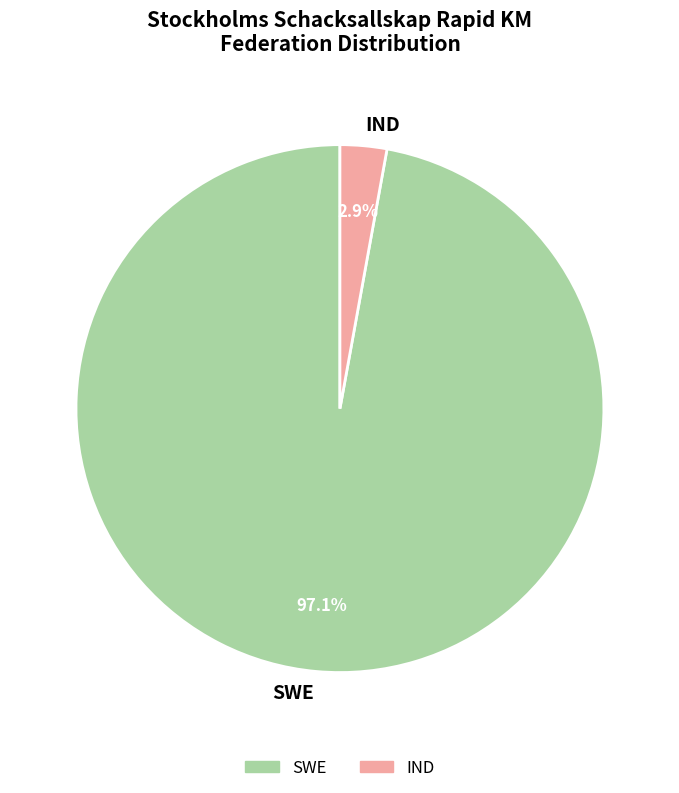

To the nearest percent, what is the difference between the SWE and IND slice percentages?

94%